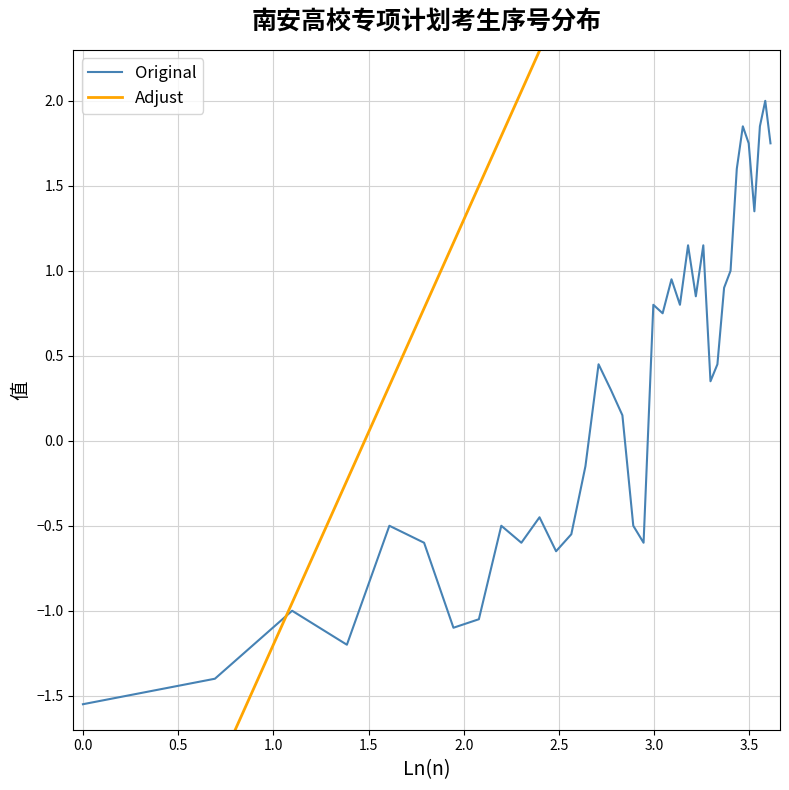

At how many categories does at least one series exceed -1?

35